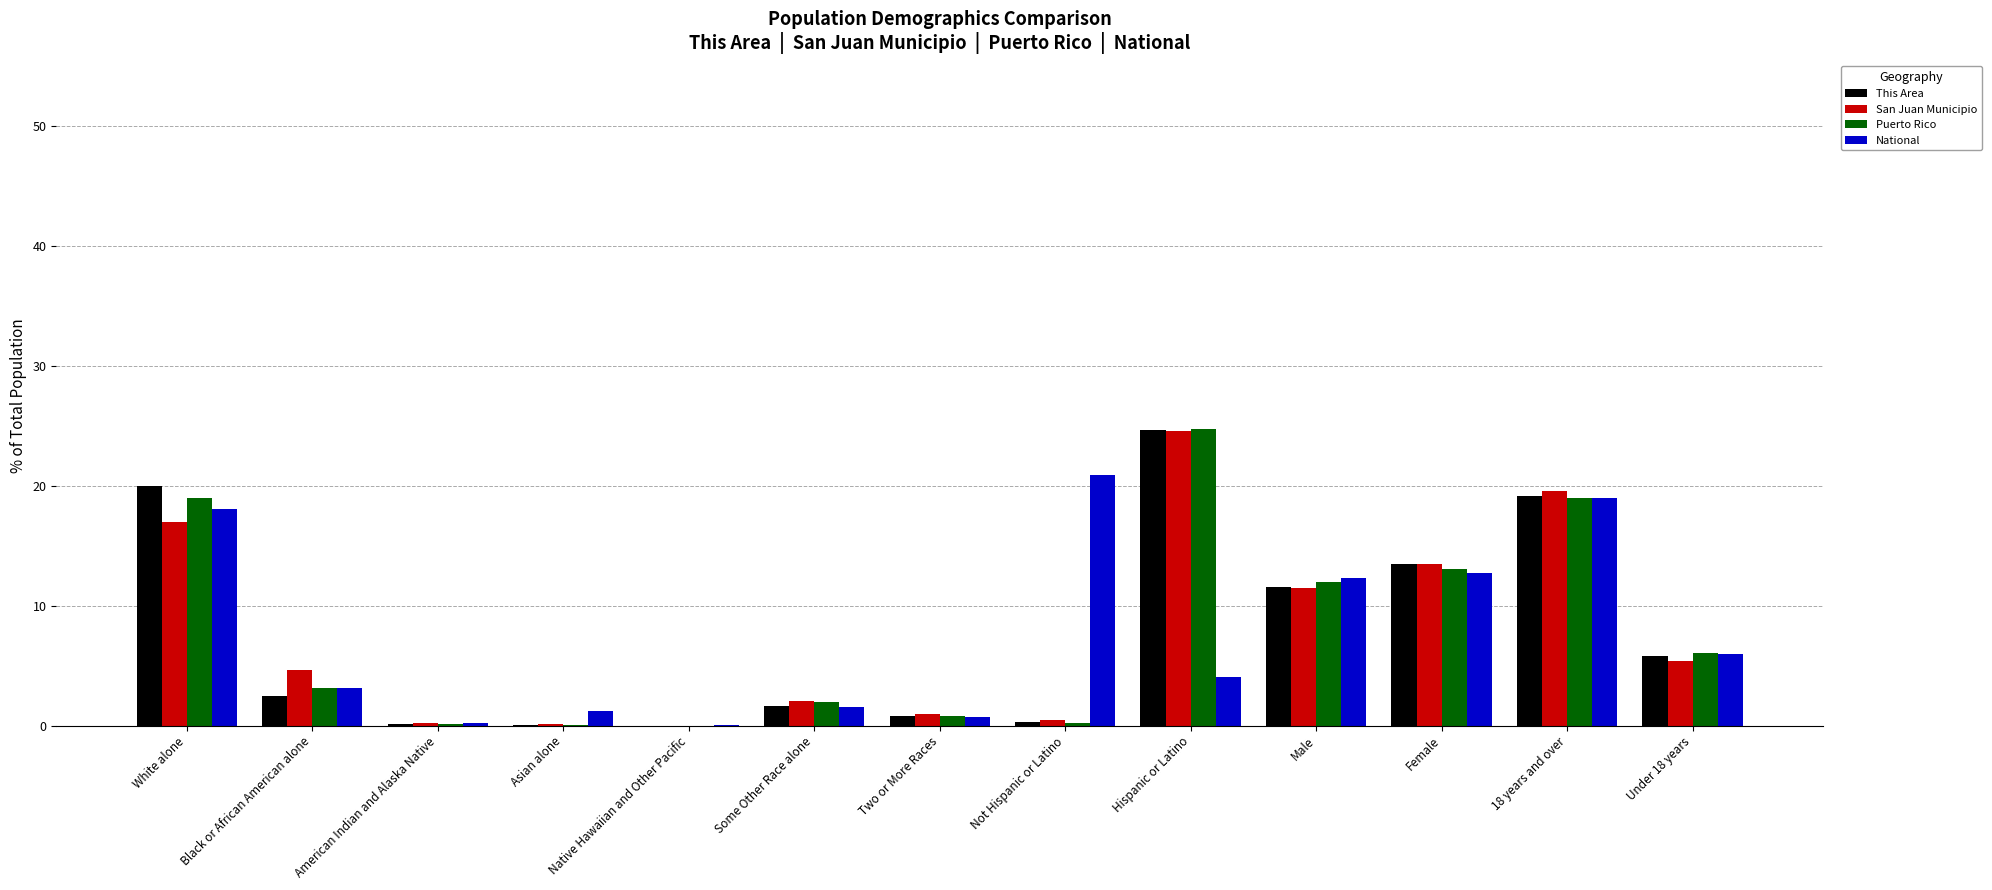

What is the total value across all series at Female?

52.7